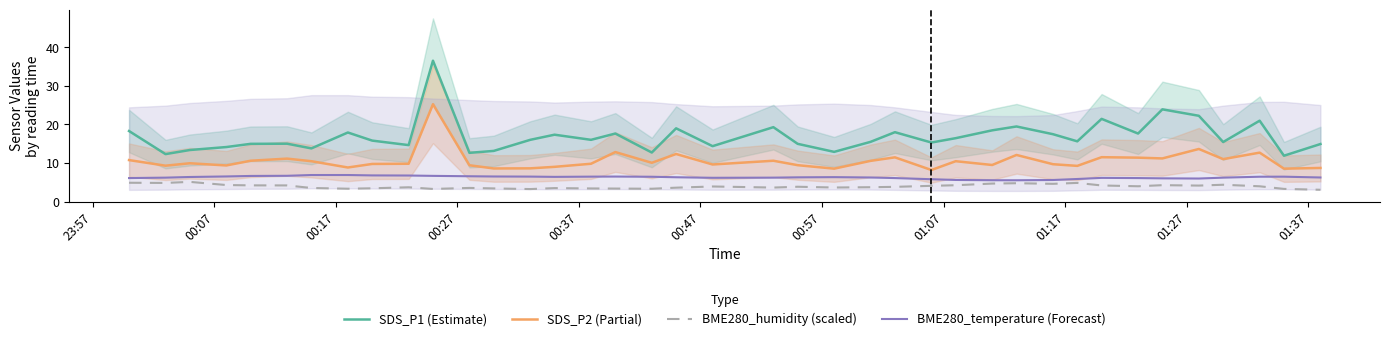

True or false: BME280_temperature (Forecast) and SDS_P1 (Estimate) cross at least once.

False